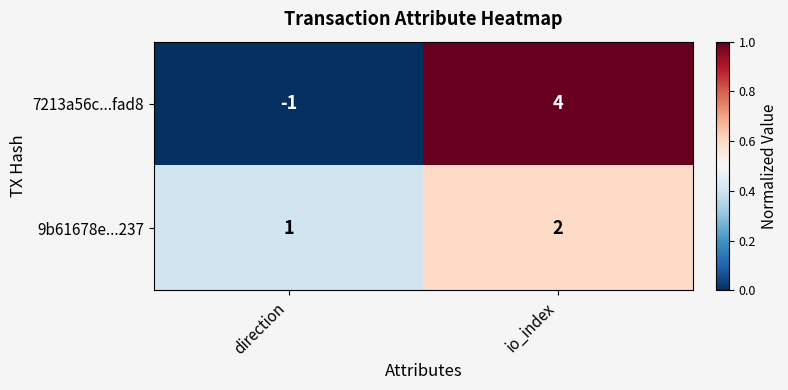

Which label corresponds to the smallest value in the chart?

direction